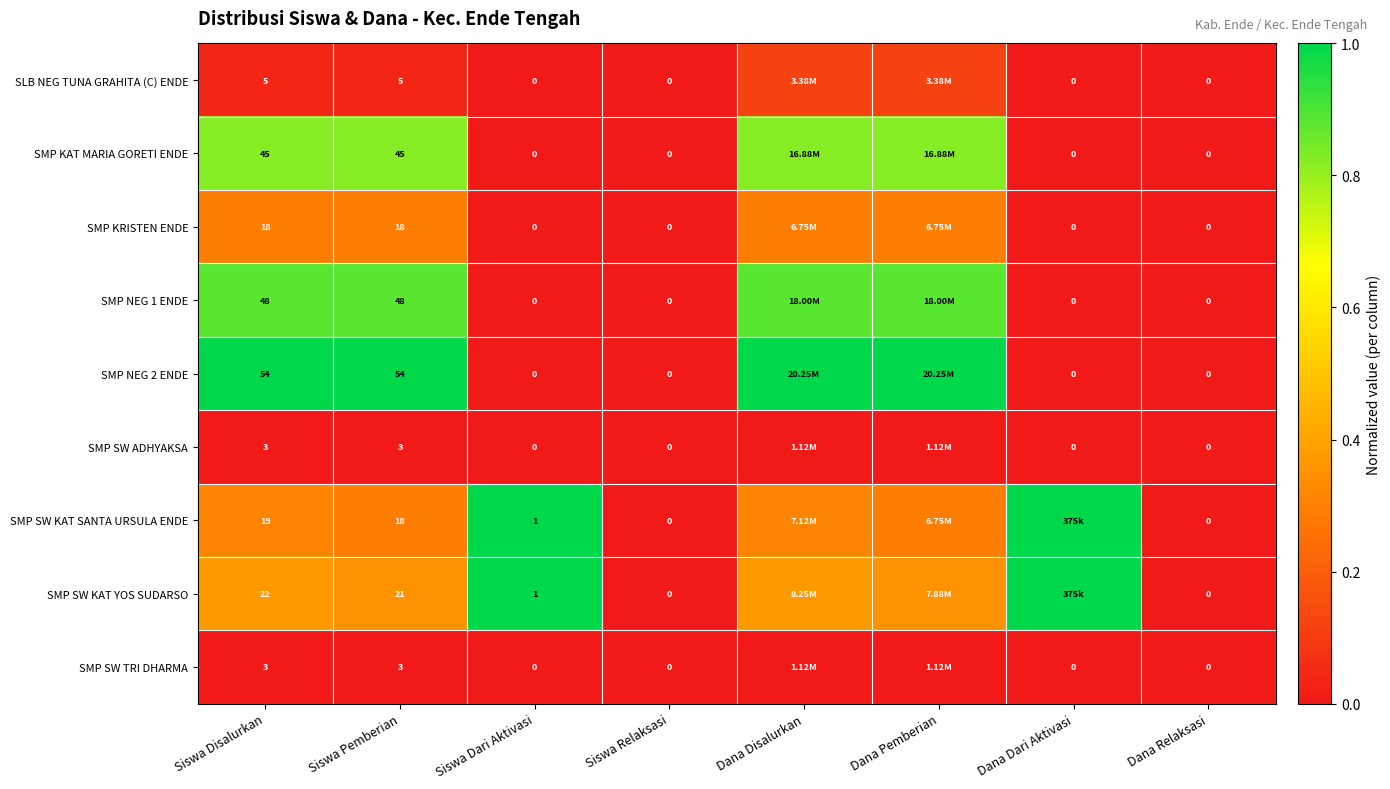

Is the value of SMP SW KAT SANTA URSULA ENDE at Siswa Dari Aktivasi greater than the value of SMP SW KAT YOS SUDARSO at Dana Relaksasi?

Yes